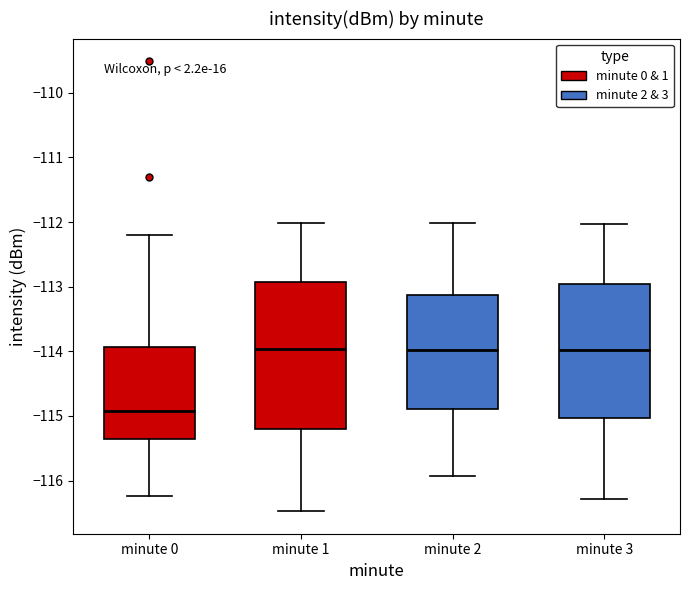

Which box has the lowest median line?

minute 0